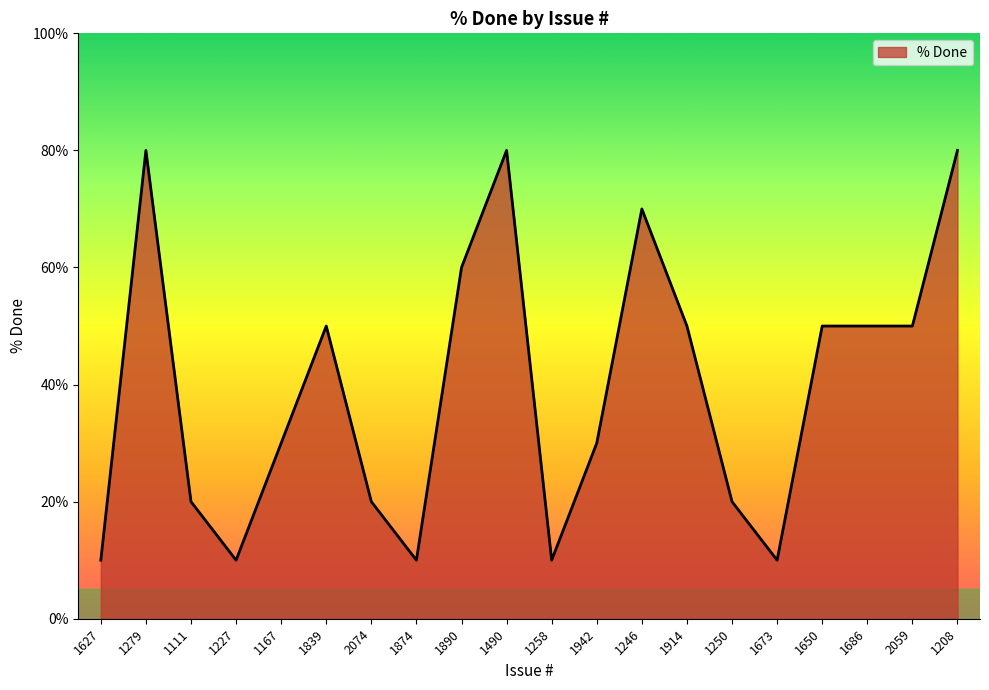

What is the difference between the maximum and minimum values?

70